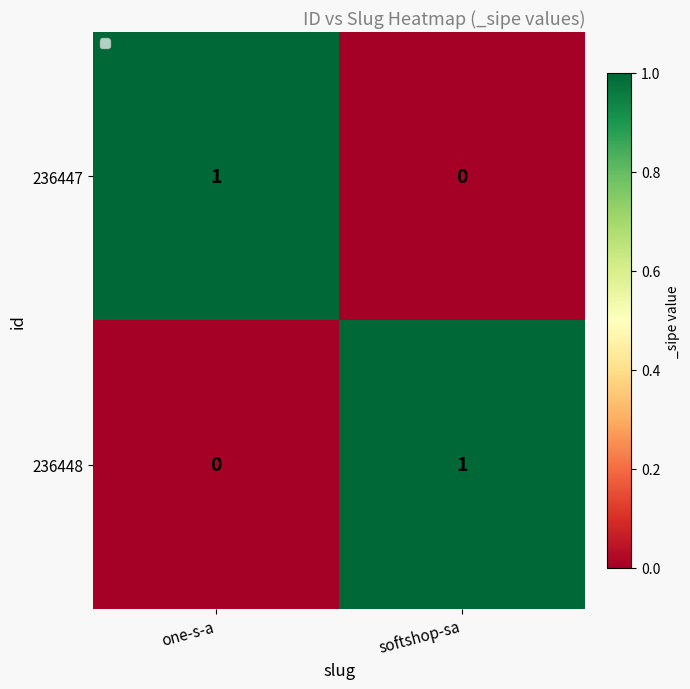

Is the value of 236447 at one-s-a greater than the value of 236448 at one-s-a?

Yes